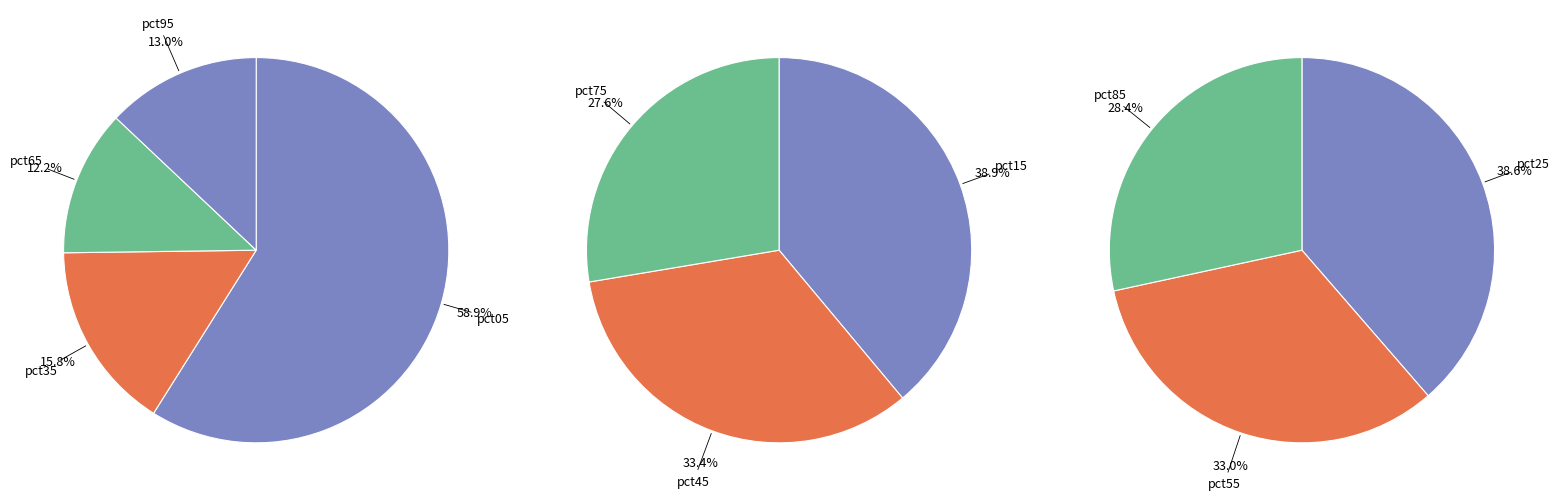

Approximately how many times larger is the value at pct95 compared to pct05?

0.2